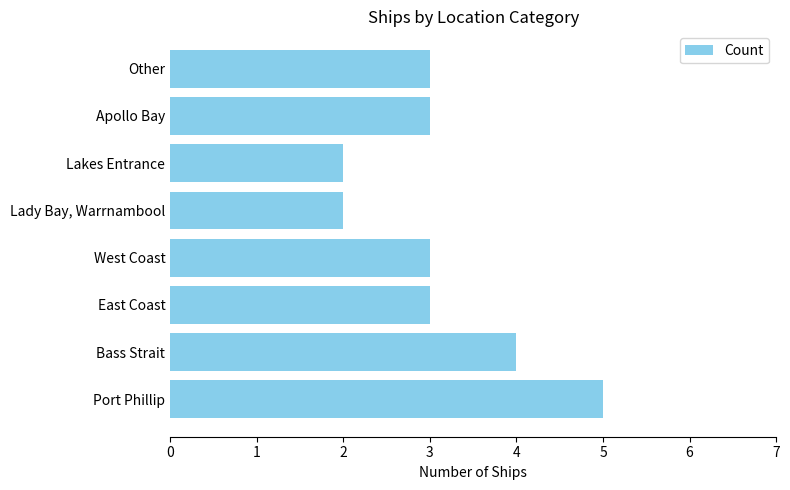

Which has a higher value, Lakes Entrance or Port Phillip?

Port Phillip